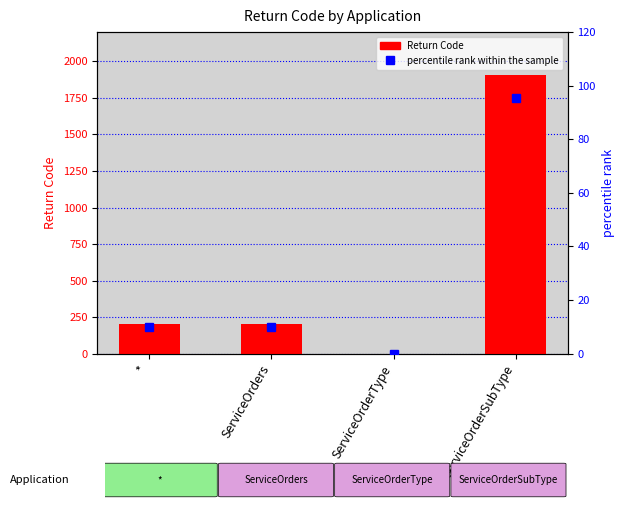

Which series has the largest range (max minus min)?

Return Code